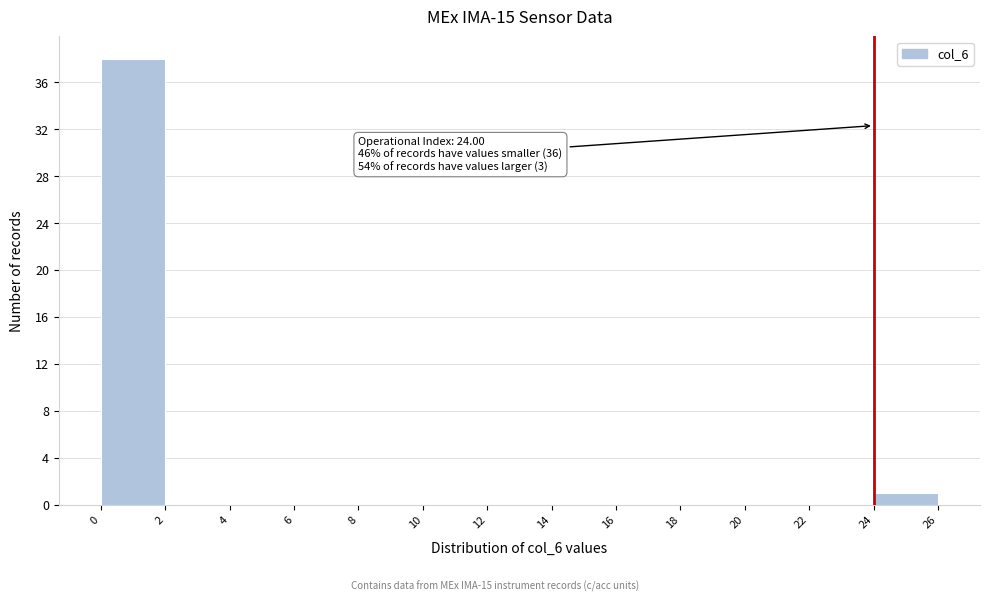

Which range on the x-axis has the tallest bar?

0 to 2